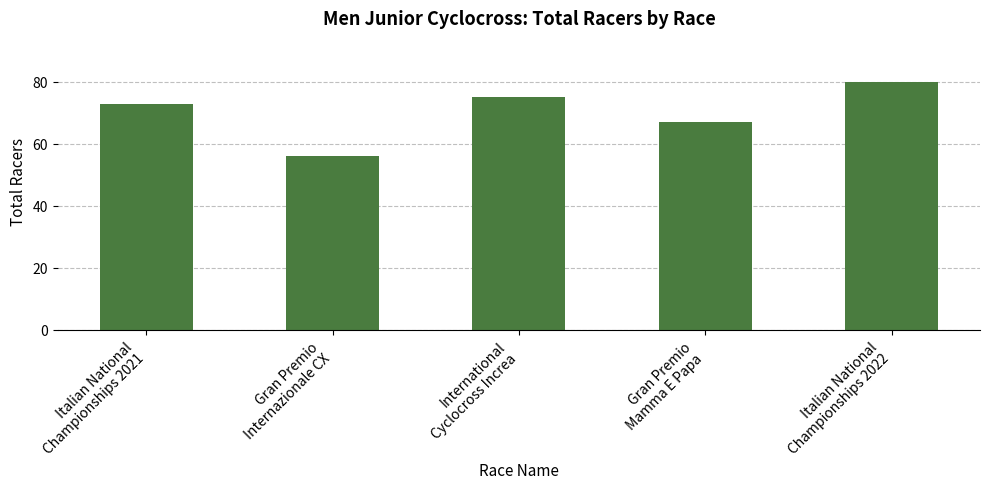

What is the ratio of the value at International
Cyclocross Increa to the value at Italian National
Championships 2021?

1.0